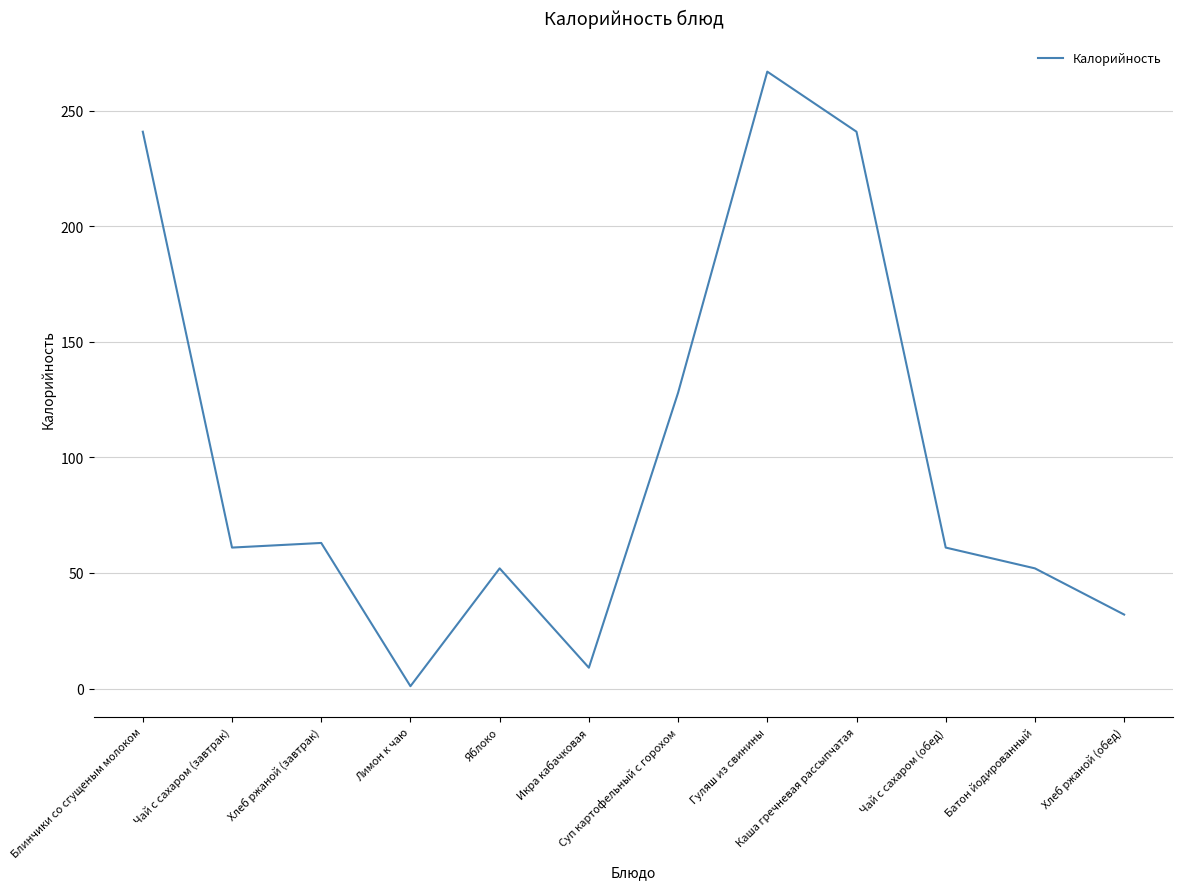

What is the smallest value displayed?

1